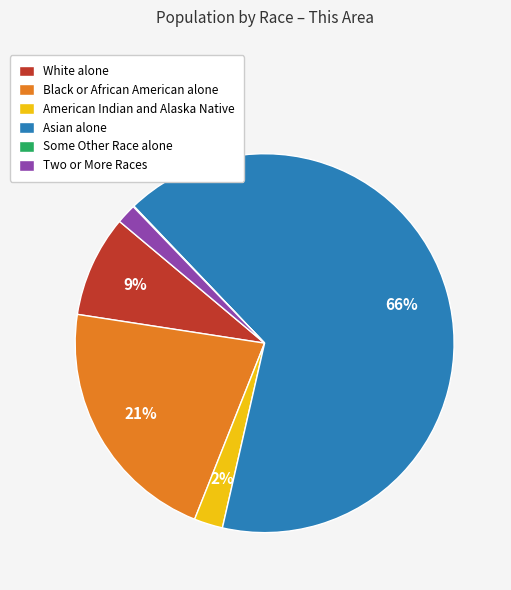

To the nearest percent, what is the average slice percentage?

17%